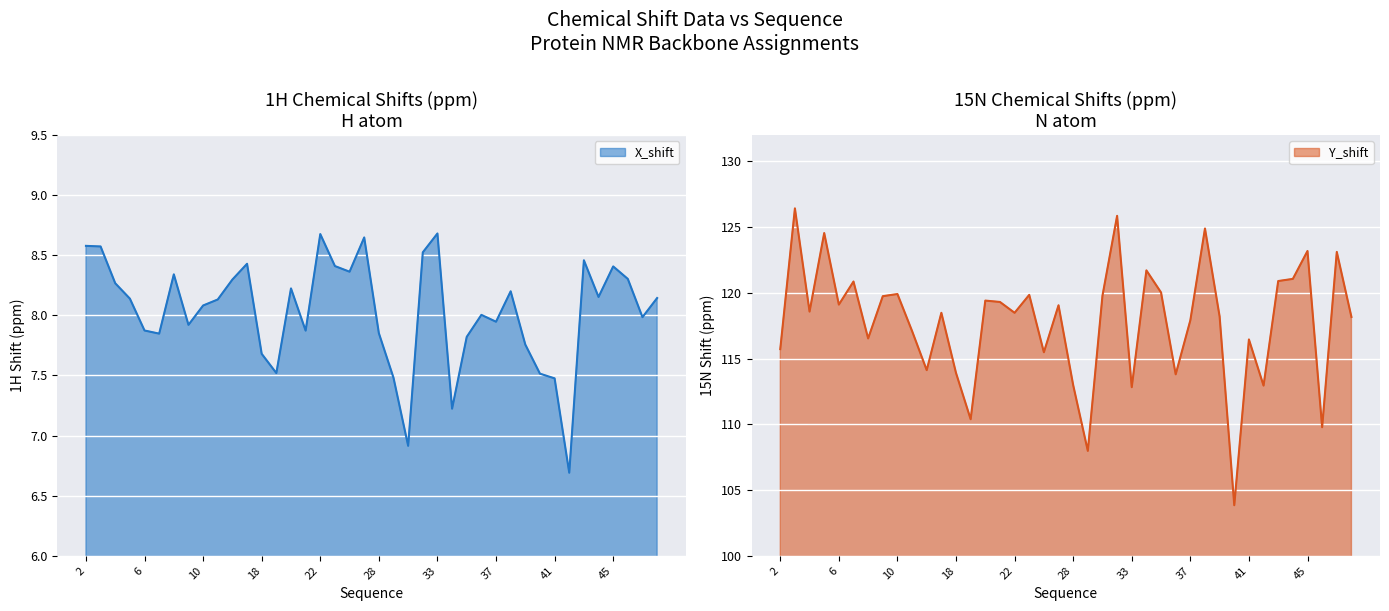

How many interior local valleys does the Y_shift series have?

13